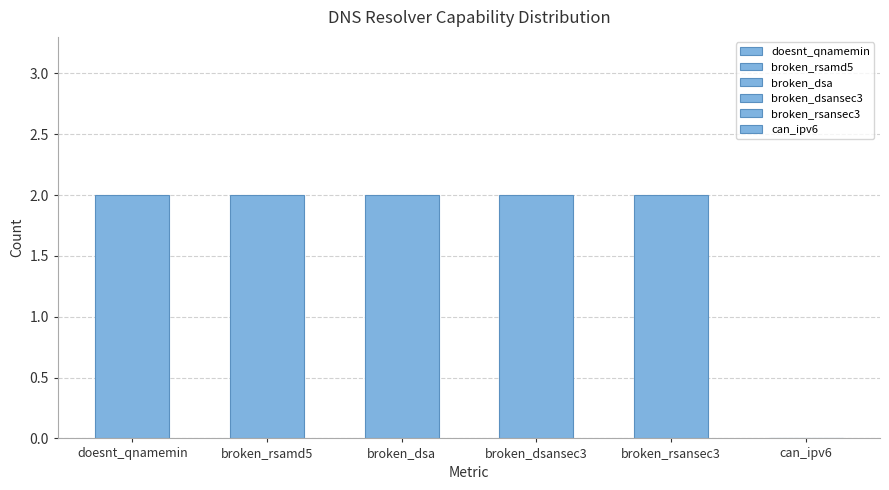

What are all the series names shown in the legend?

doesnt_qnamemin, broken_rsamd5, broken_dsa, broken_dsansec3, broken_rsansec3, can_ipv6